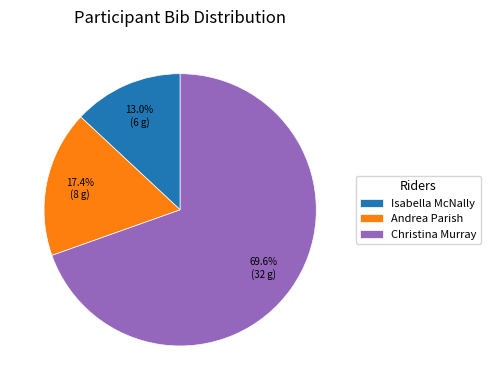

The Christina Murray slice represents 60% of the pie. True or false?

False